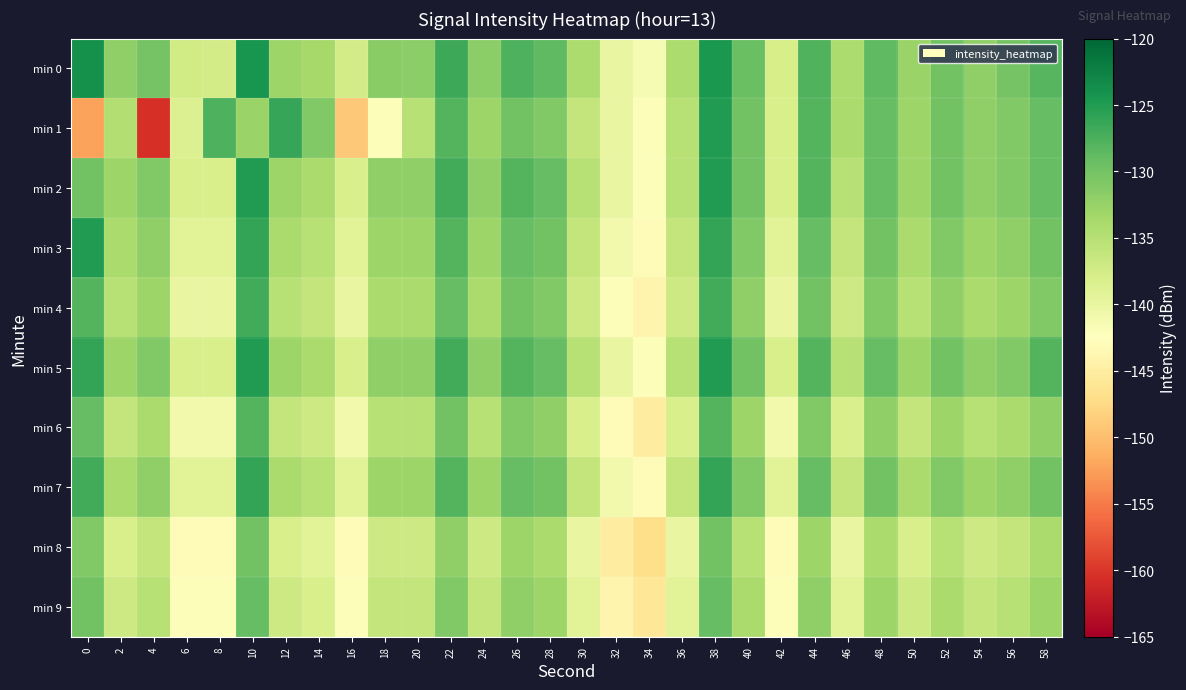

Which has a higher value, 52 or 42?

52